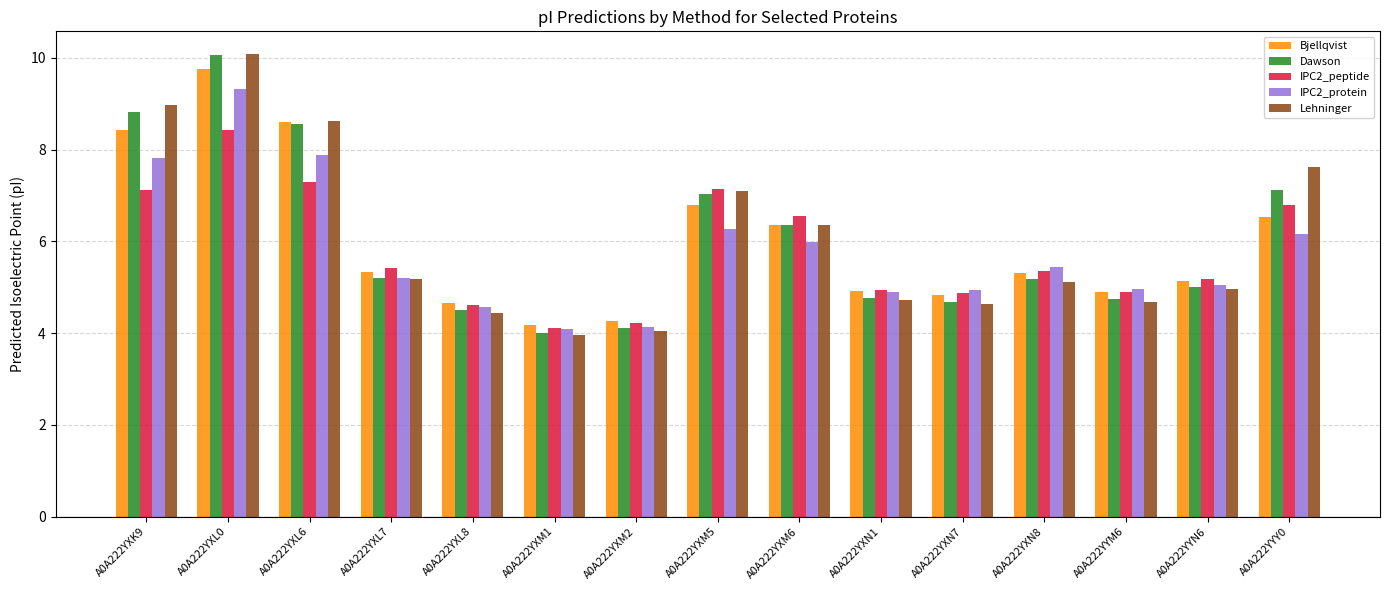

What is the label of the 1st bar from the right?

A0A222YYY0